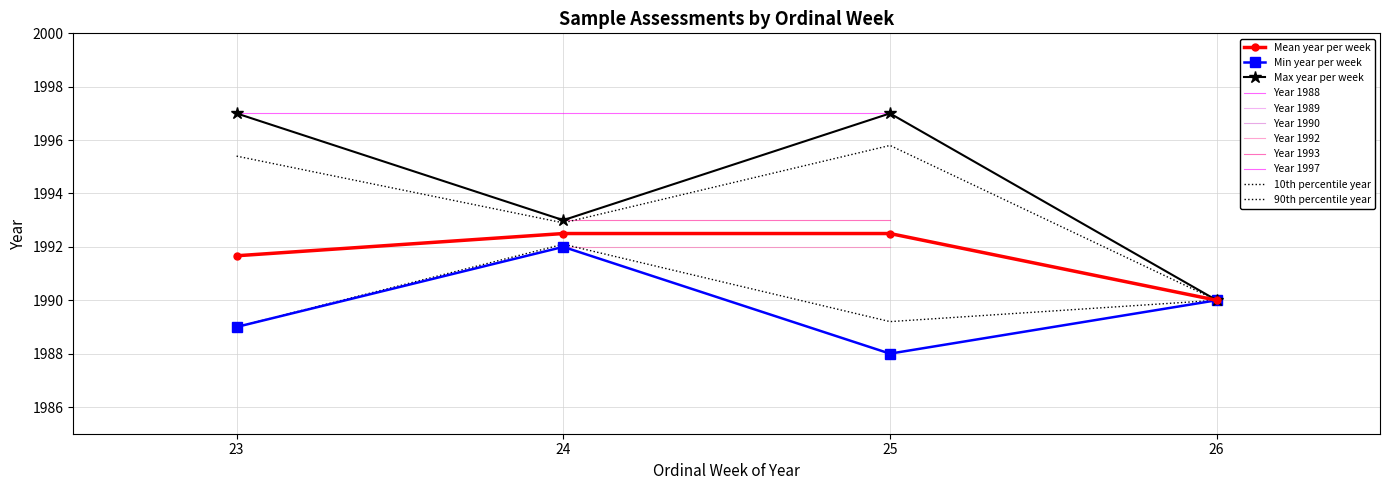

What is the smallest value displayed?

1988